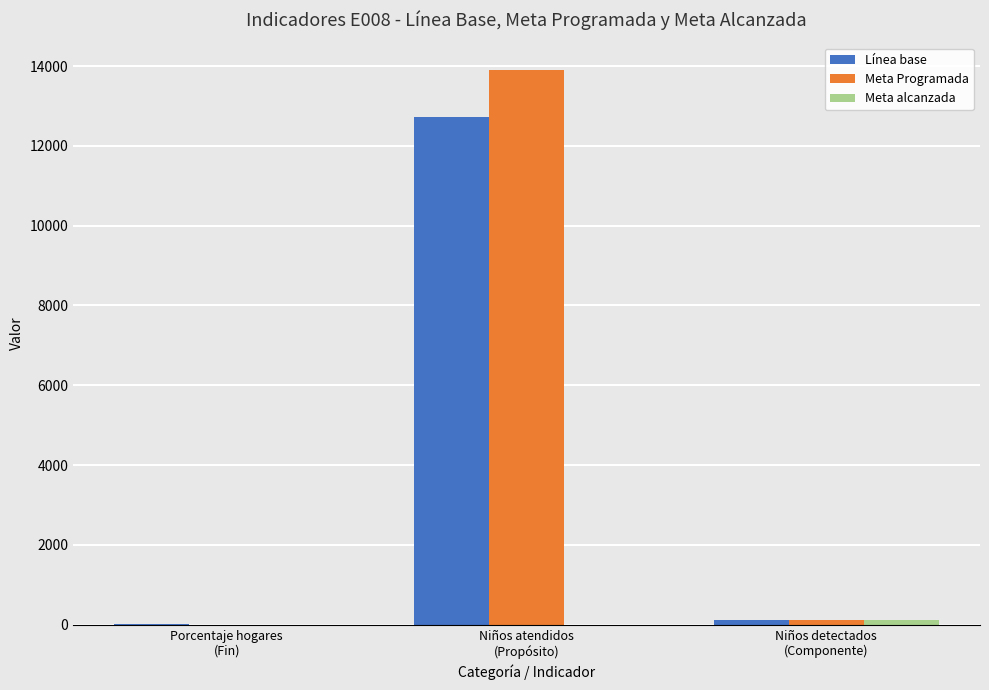

How many series are shown in this chart?

3